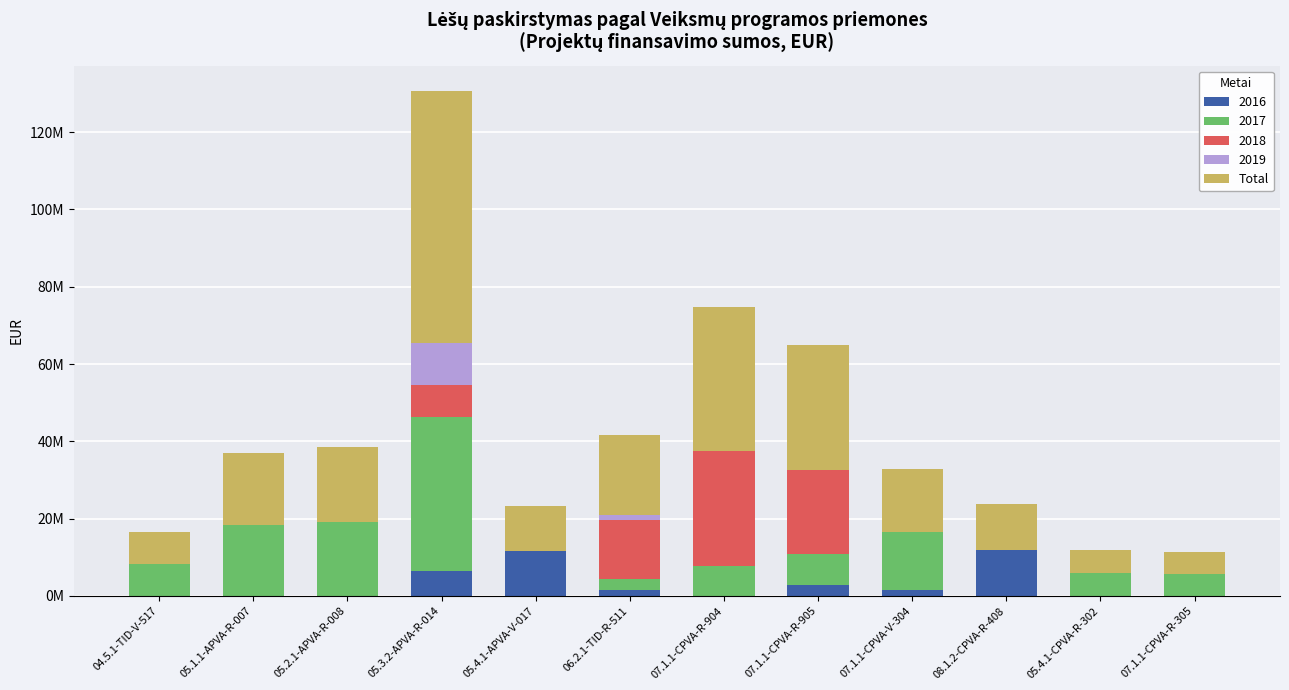

What are all the series names shown in the legend?

2016, 2017, 2018, 2019, Total